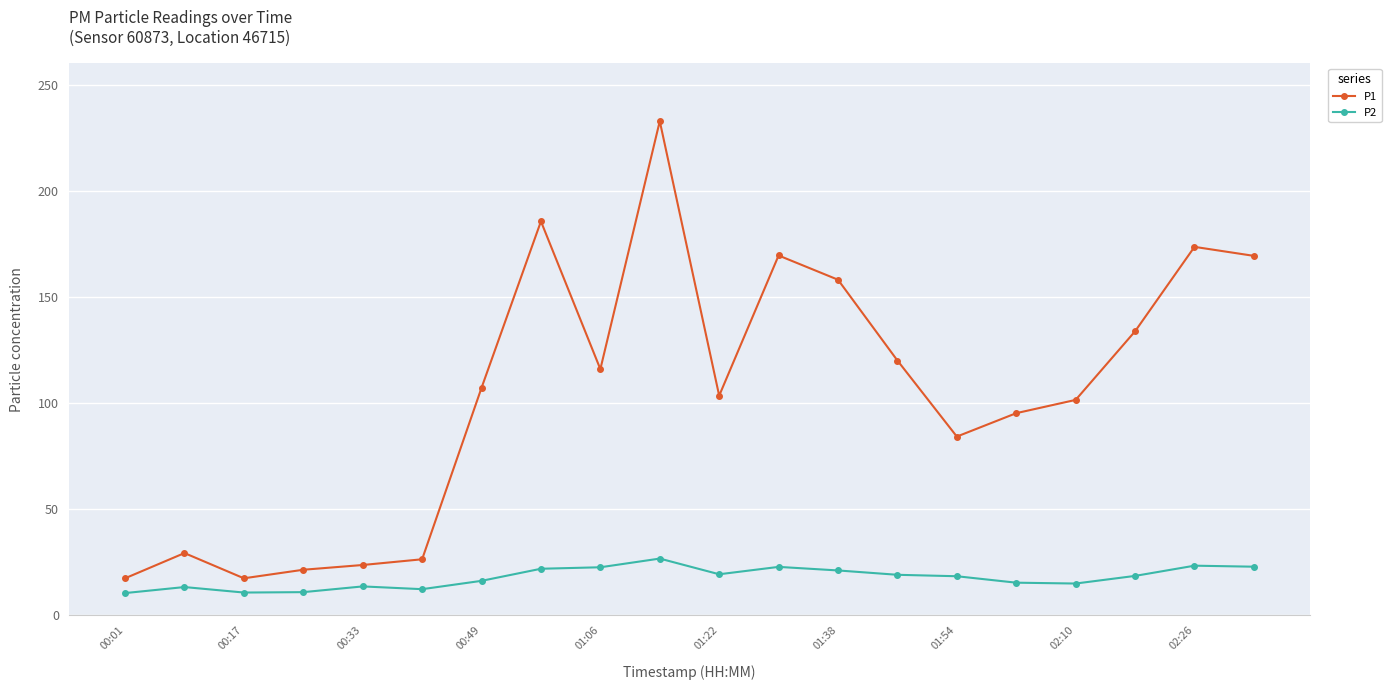

True or false: P1 has more than 0 points higher than both neighbors.

True